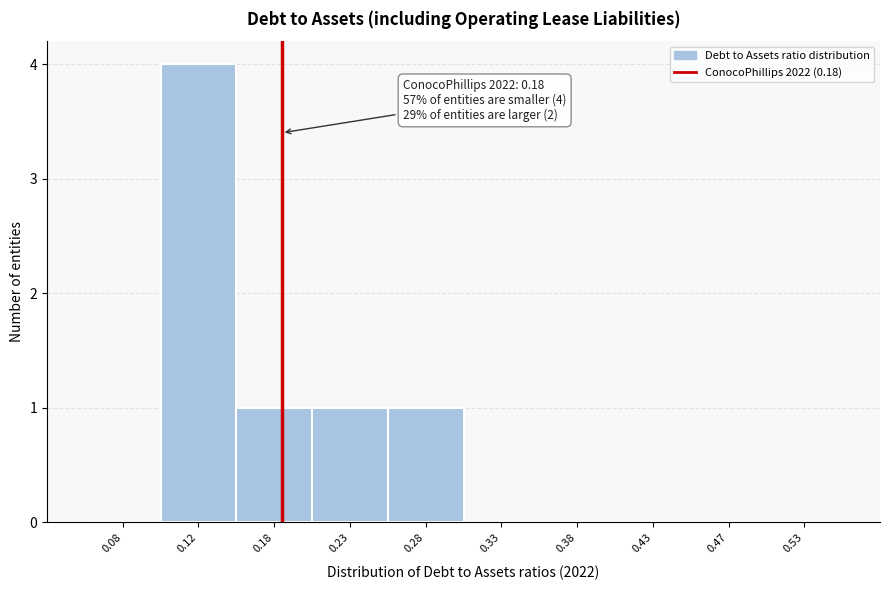

Over which range of the x-axis is the bar tallest?

0.10 to 0.15